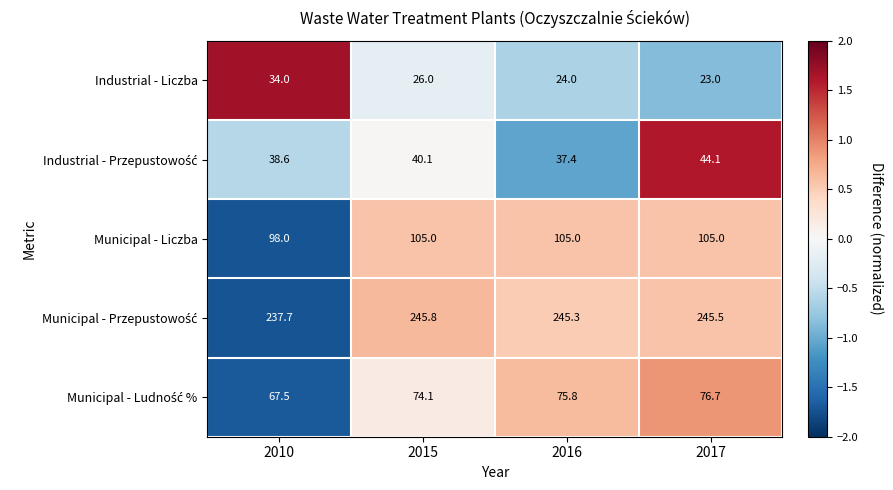

What is the total value across all series at 2015?

491.0